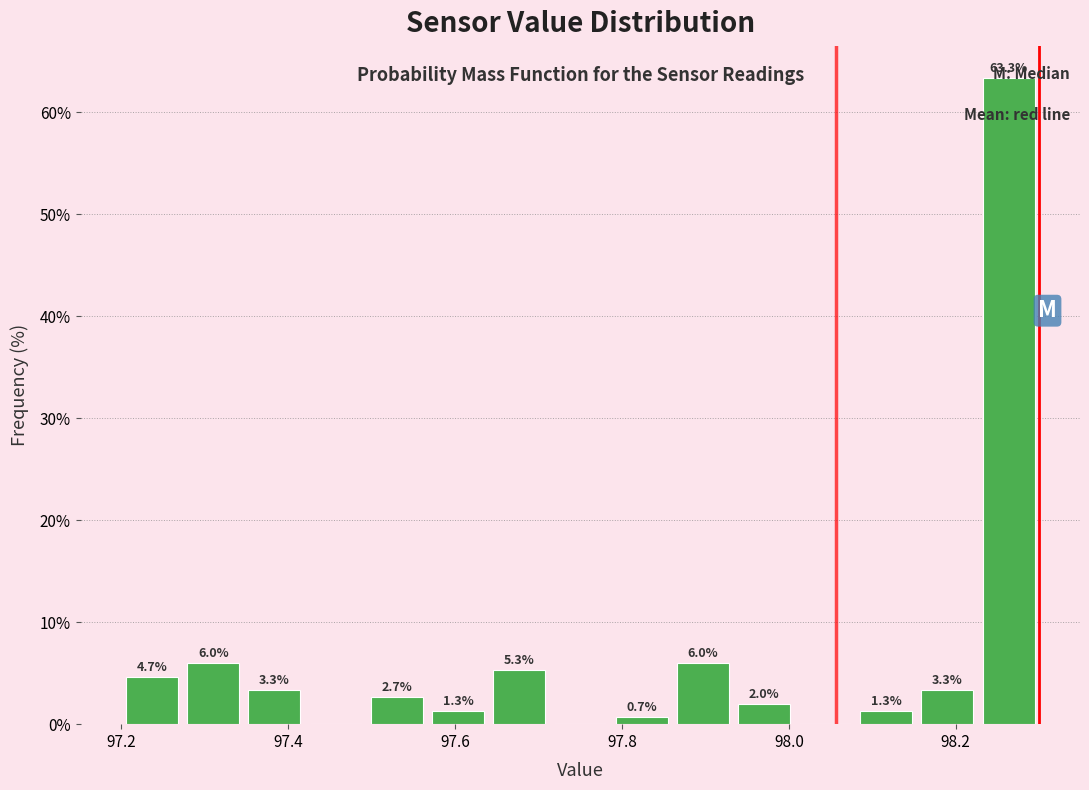

Read against the x-axis, roughly where is the centre of the tallest bar?

98.26